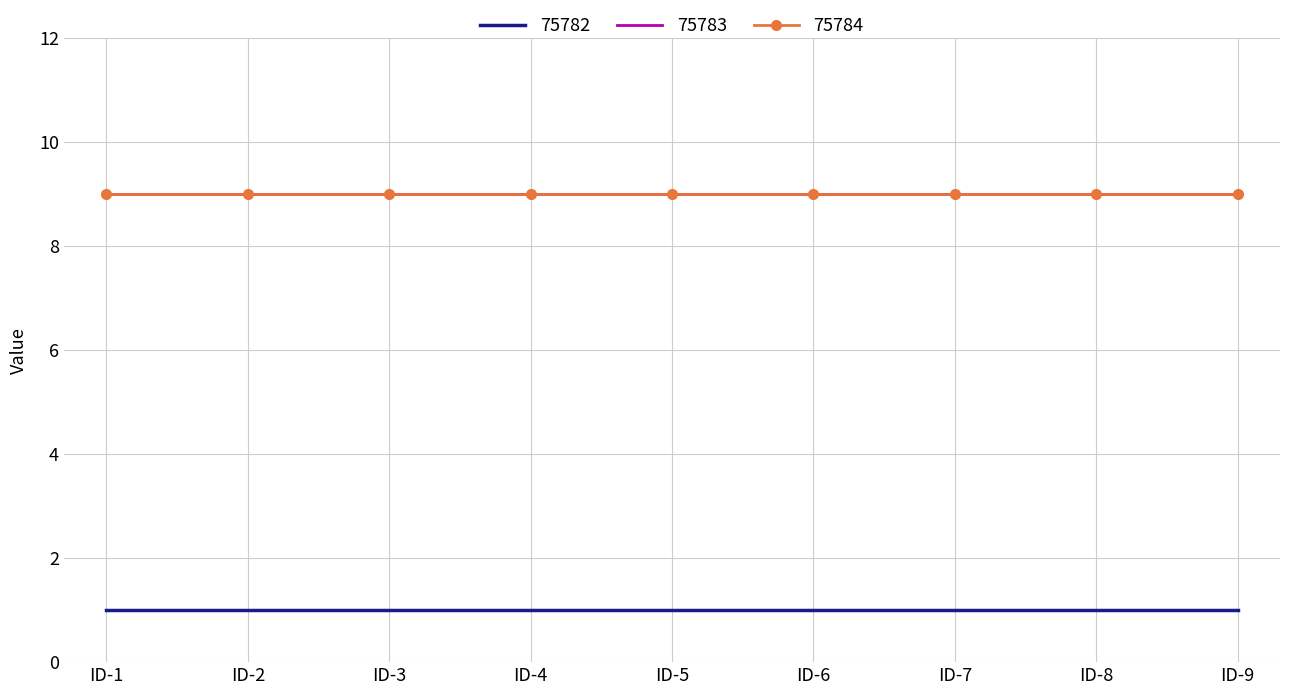

True or false: 75782 and 75783 intersect in this chart.

False